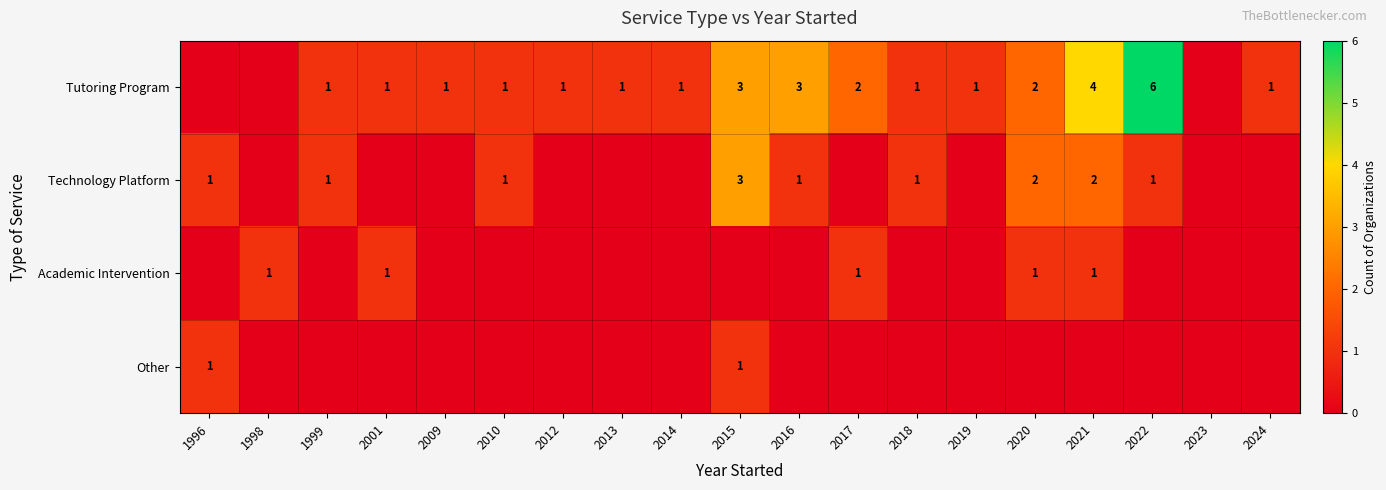

At which category is the sum across all series the highest?

2015